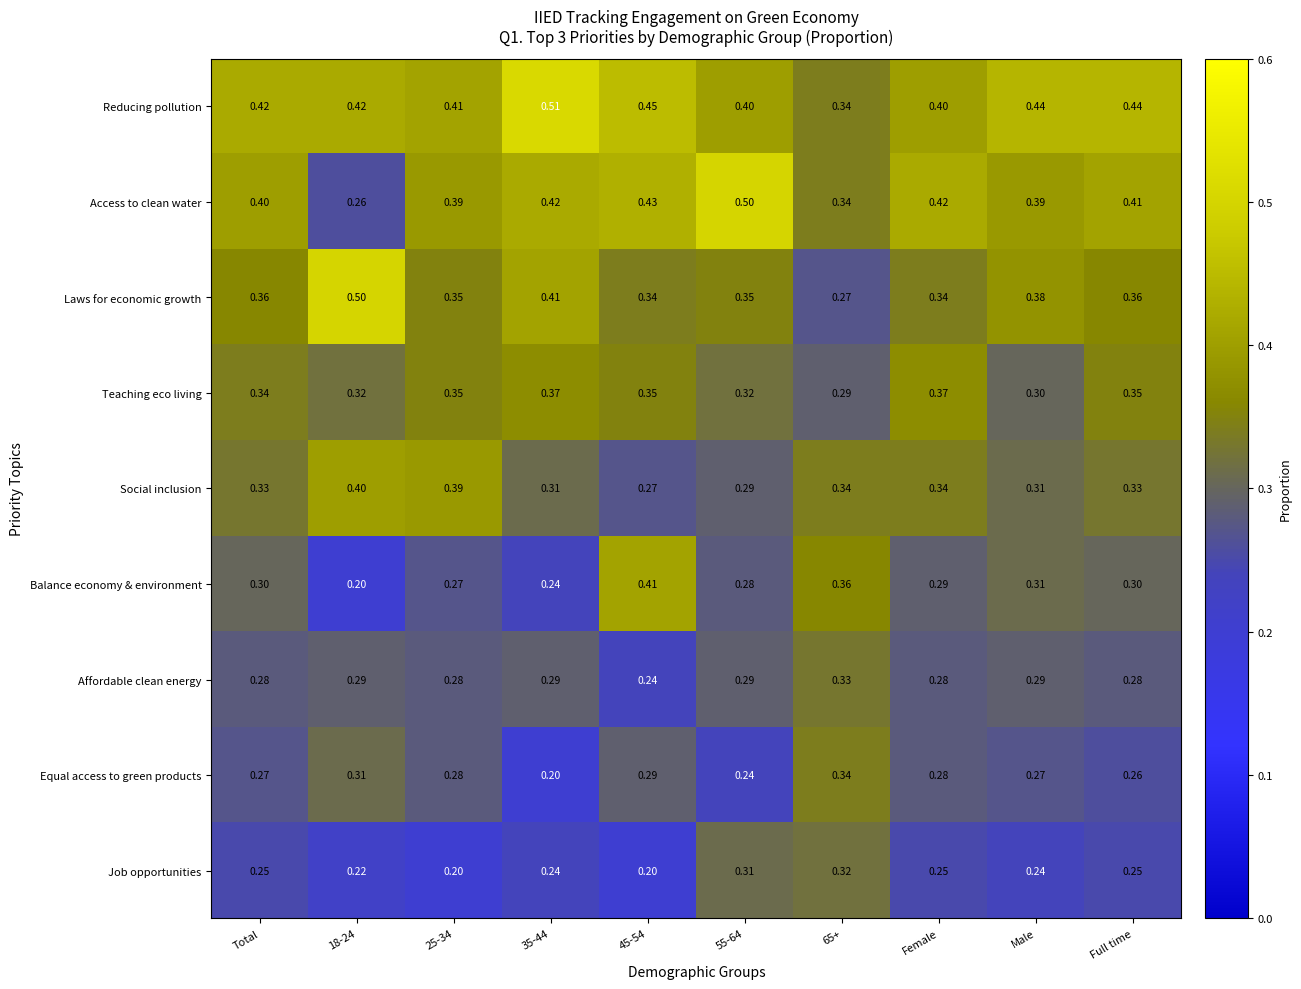

Which category has the highest value across all series?

35-44